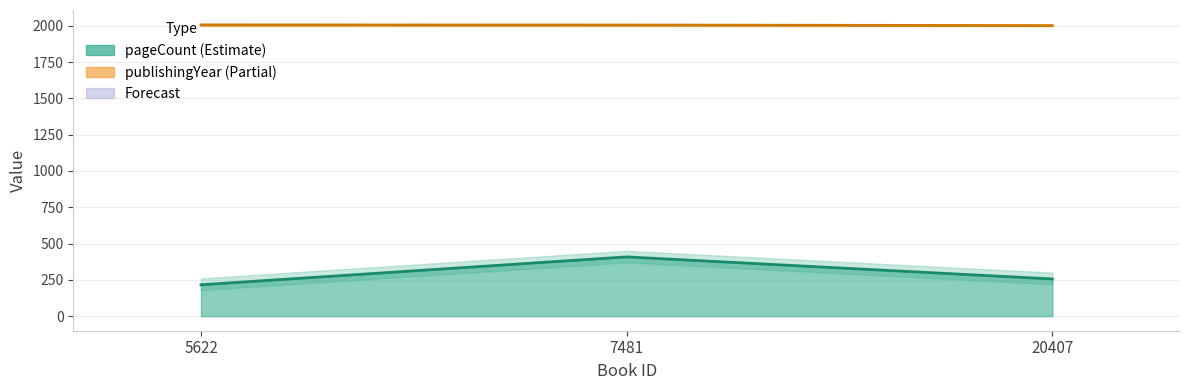

The publishingYear series shows 2005 at 7481. True or false?

True